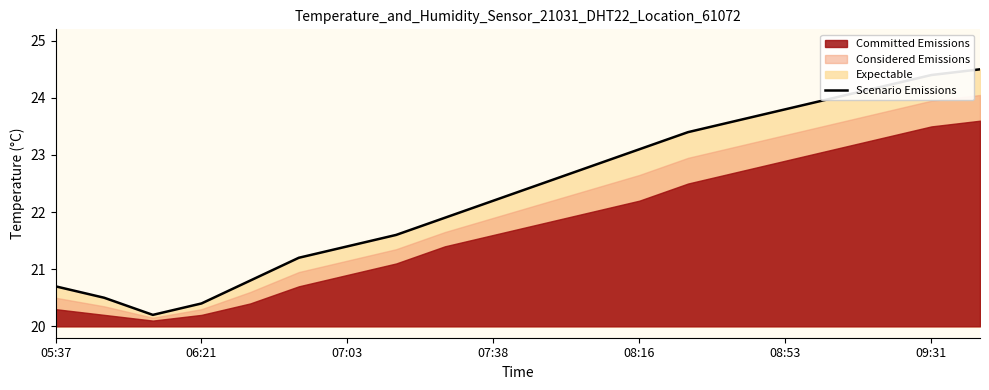

What is the minimum value shown in the chart?

20.2